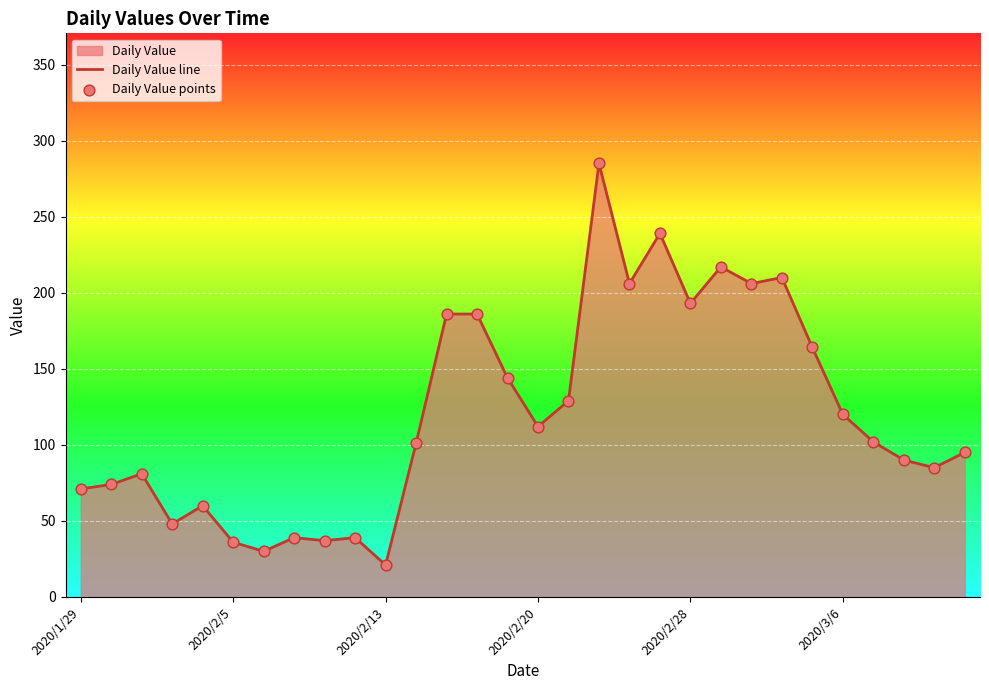

At how many categories does at least one series exceed 43?

24